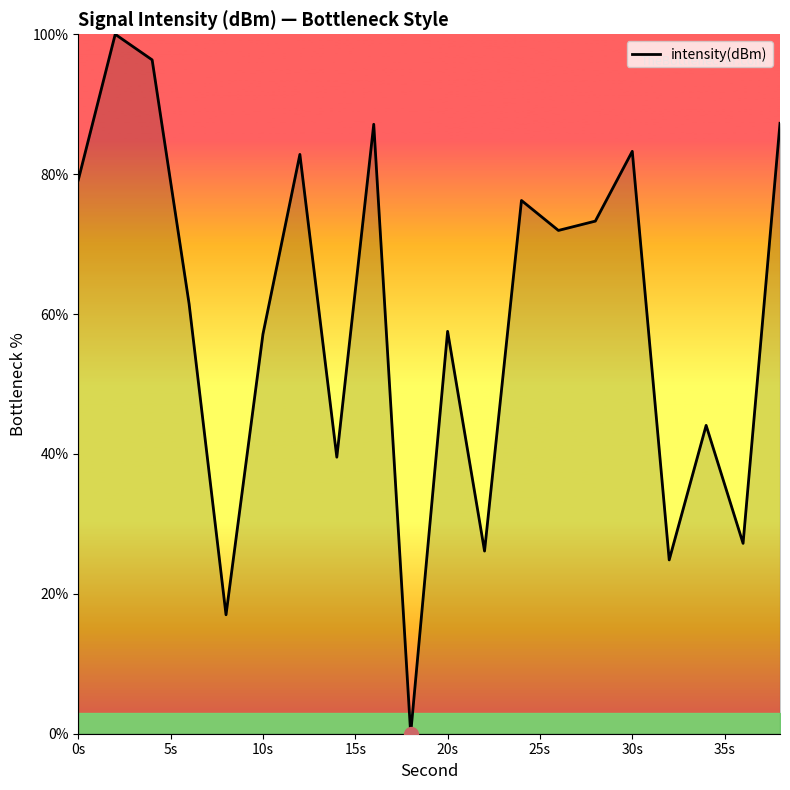

What is the maximum value shown in the chart?

100.0